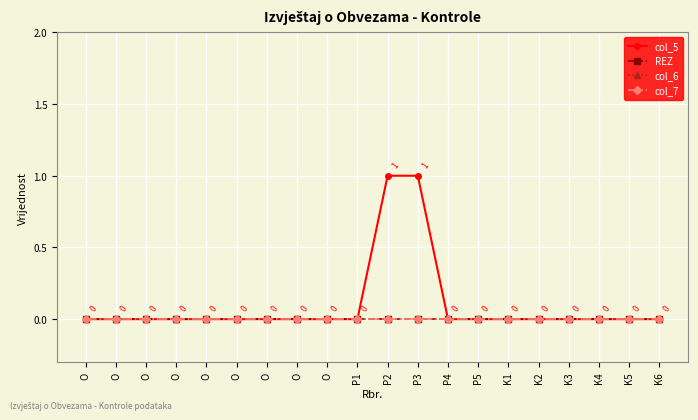

True or false: col_6 has more than 2 interior local peaks.

False